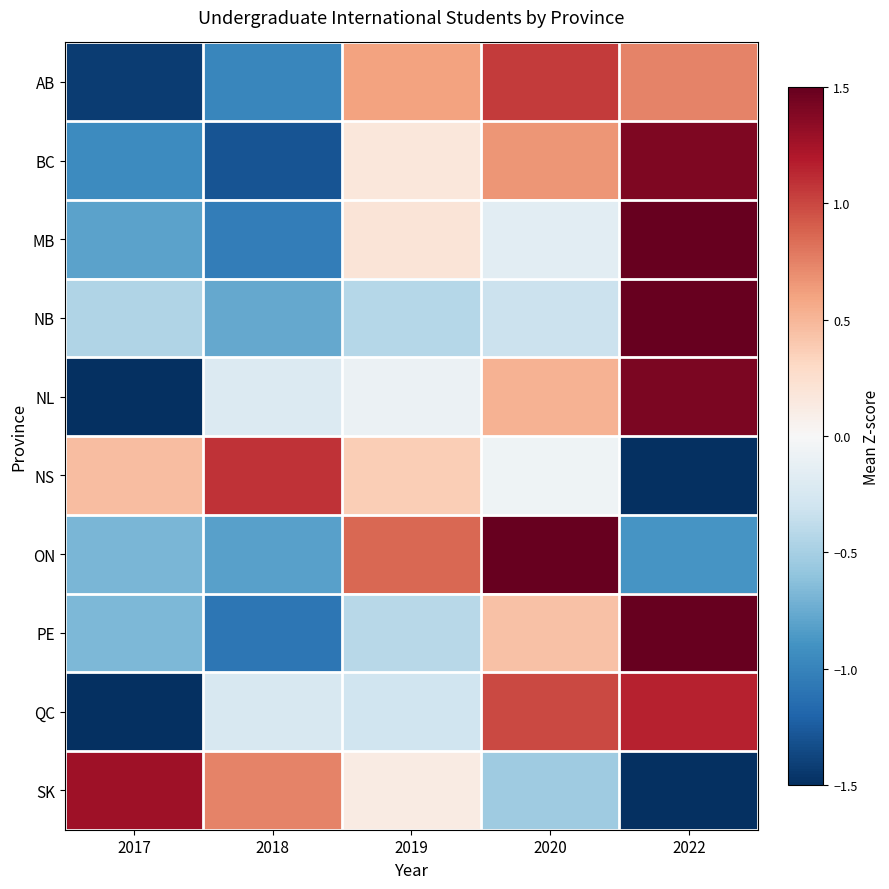

Which category has the lowest value across all series?

2022